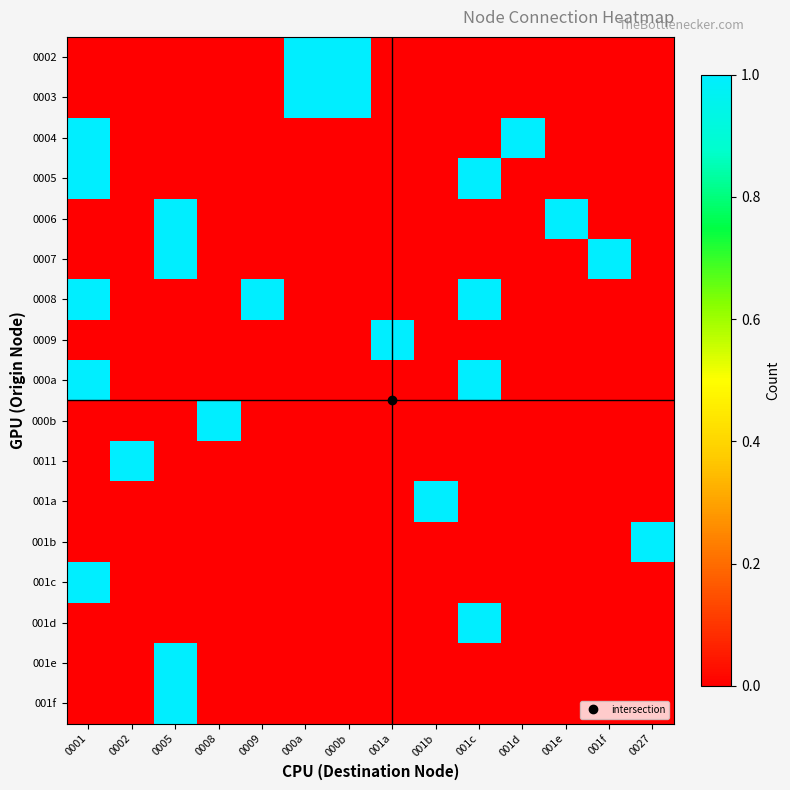

At which category is the sum across all series the highest?

0001